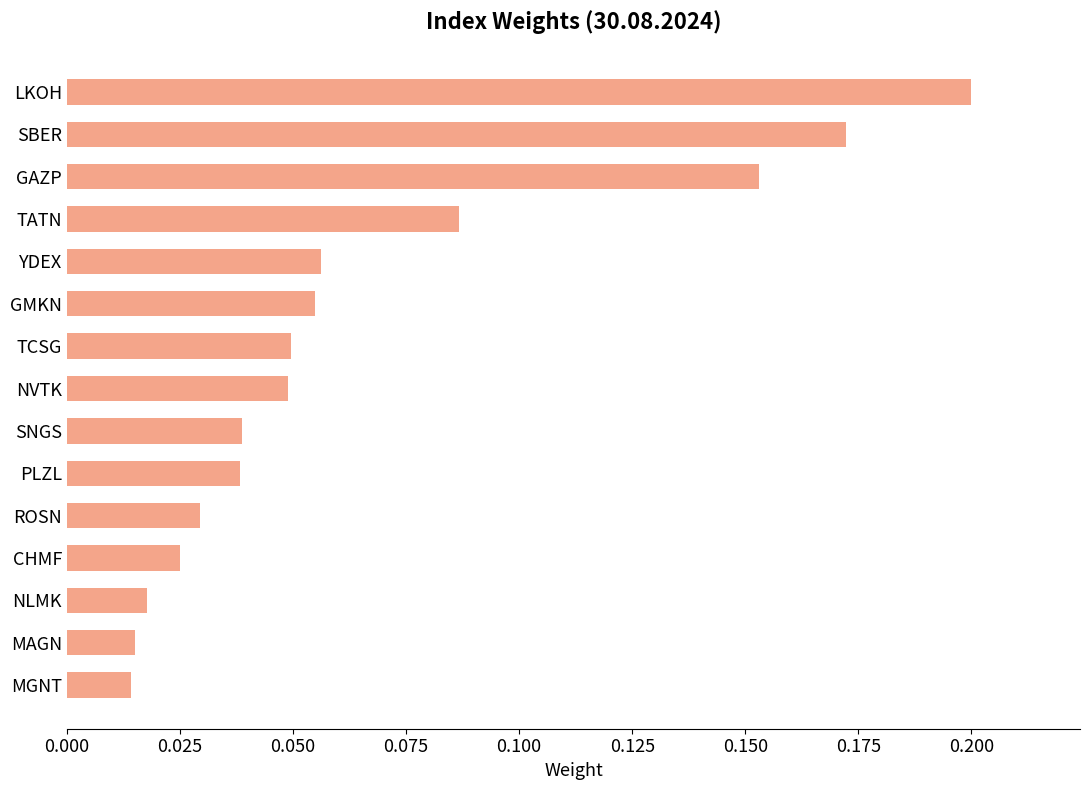

What is the sum of all values?

1.0